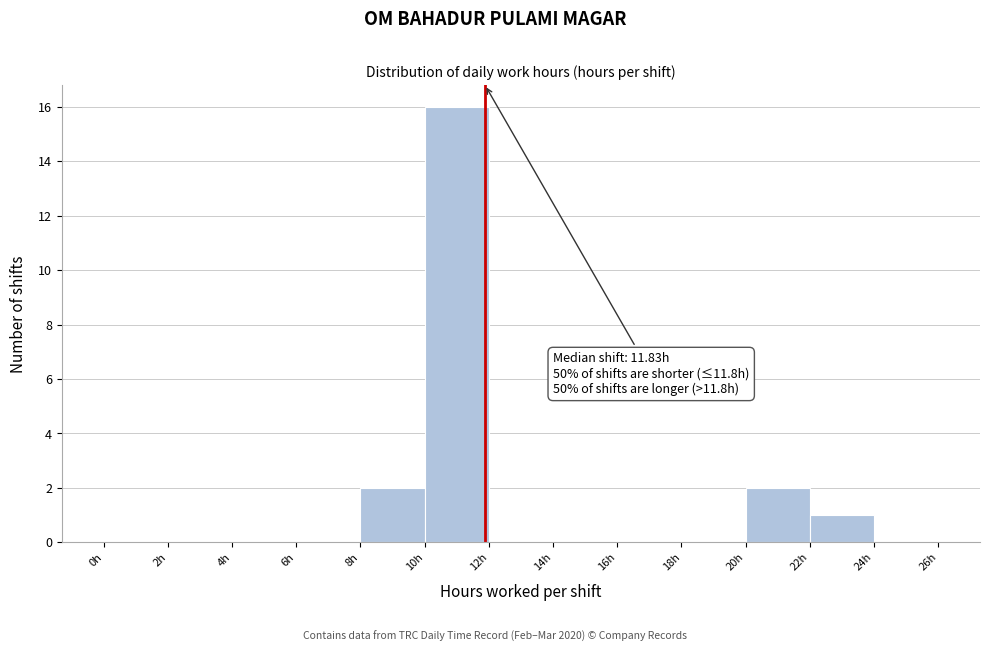

Over which range of the x-axis is the bar tallest?

10 to 12